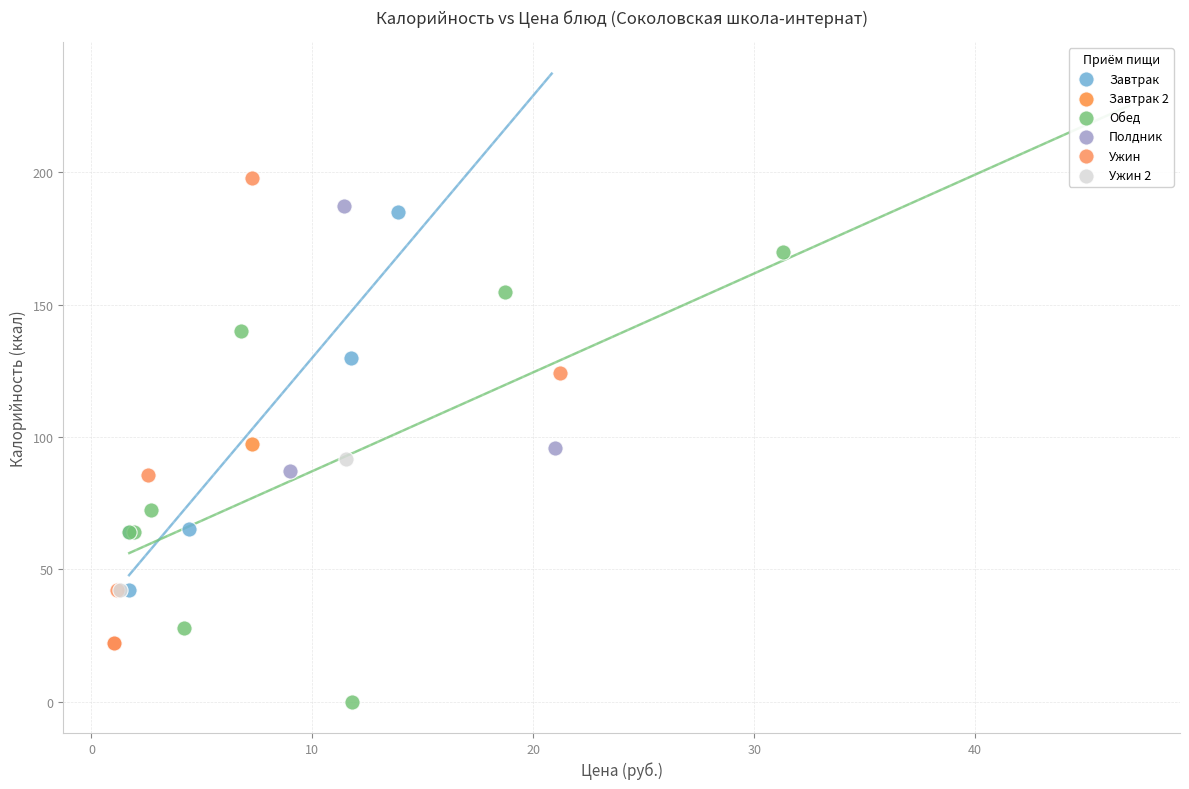

What are all the series names shown in the legend?

Завтрак, Завтрак 2, Обед, Полдник, Ужин, Ужин 2